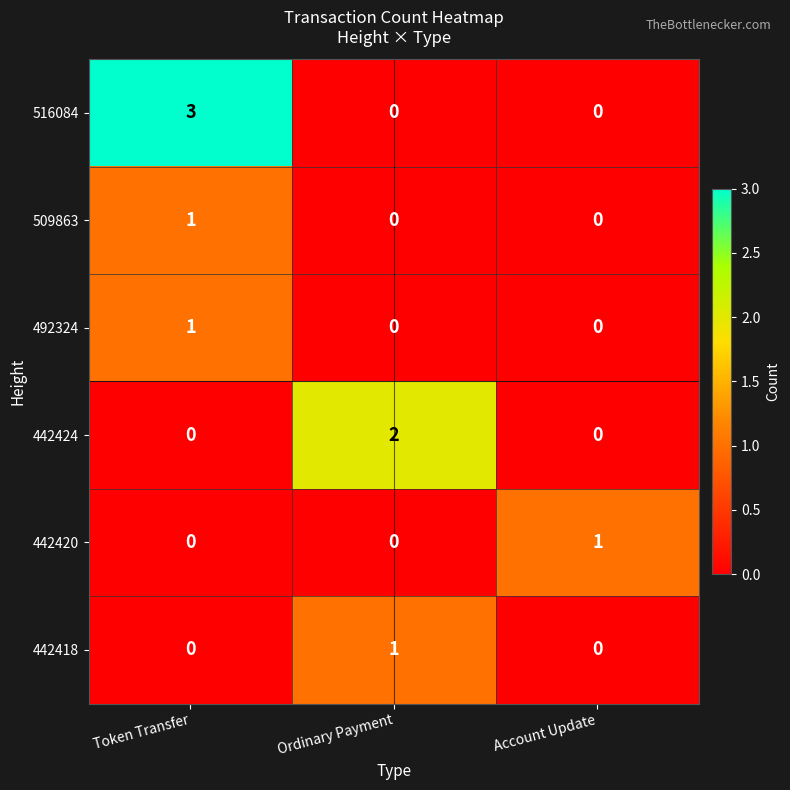

At which category is the sum across all series the highest?

Token Transfer